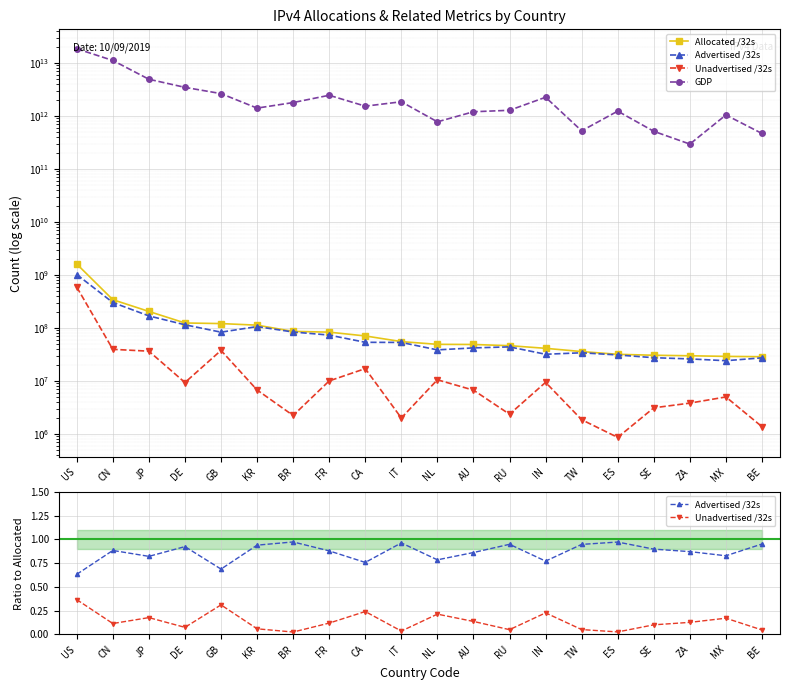

What is the average value of the GDP series?

2979156067200.1